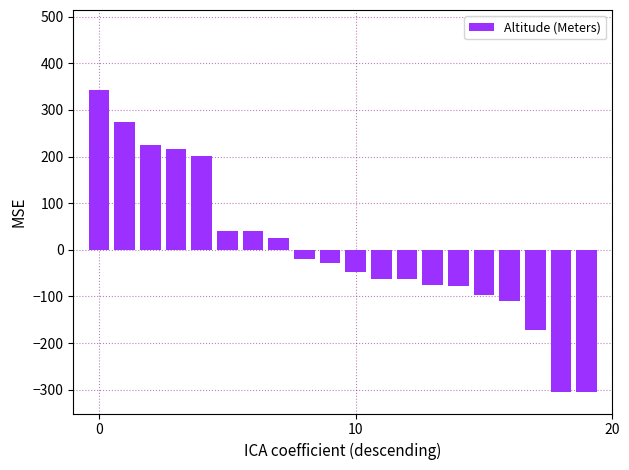

What is the greatest value displayed?

342.9